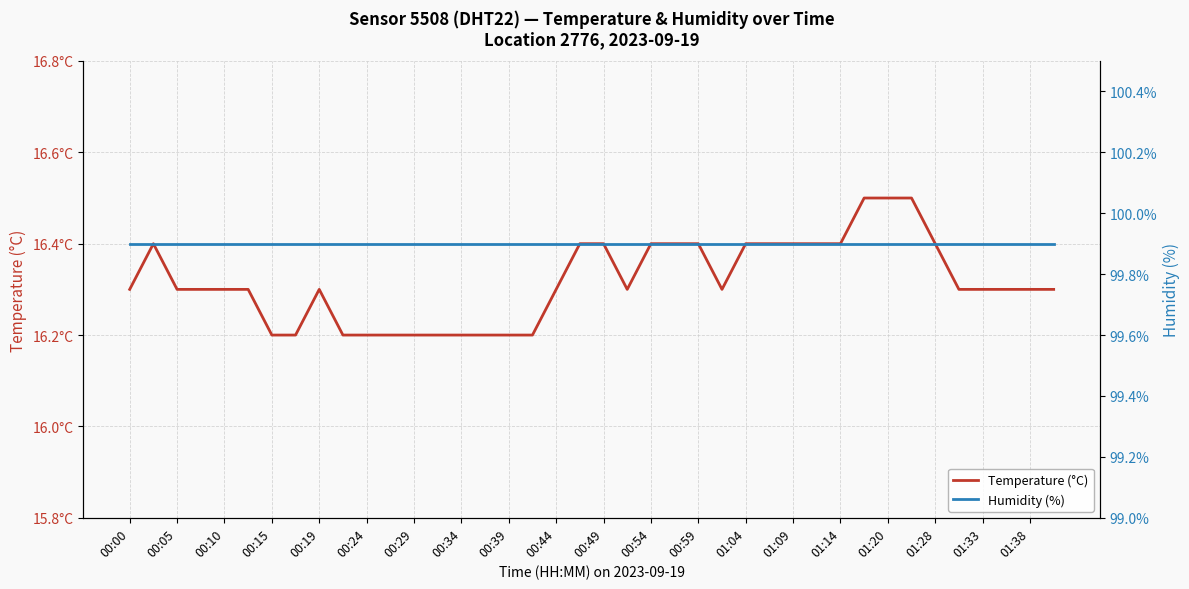

True or false: Temperature (°C) and Humidity (%) cross at least once.

False